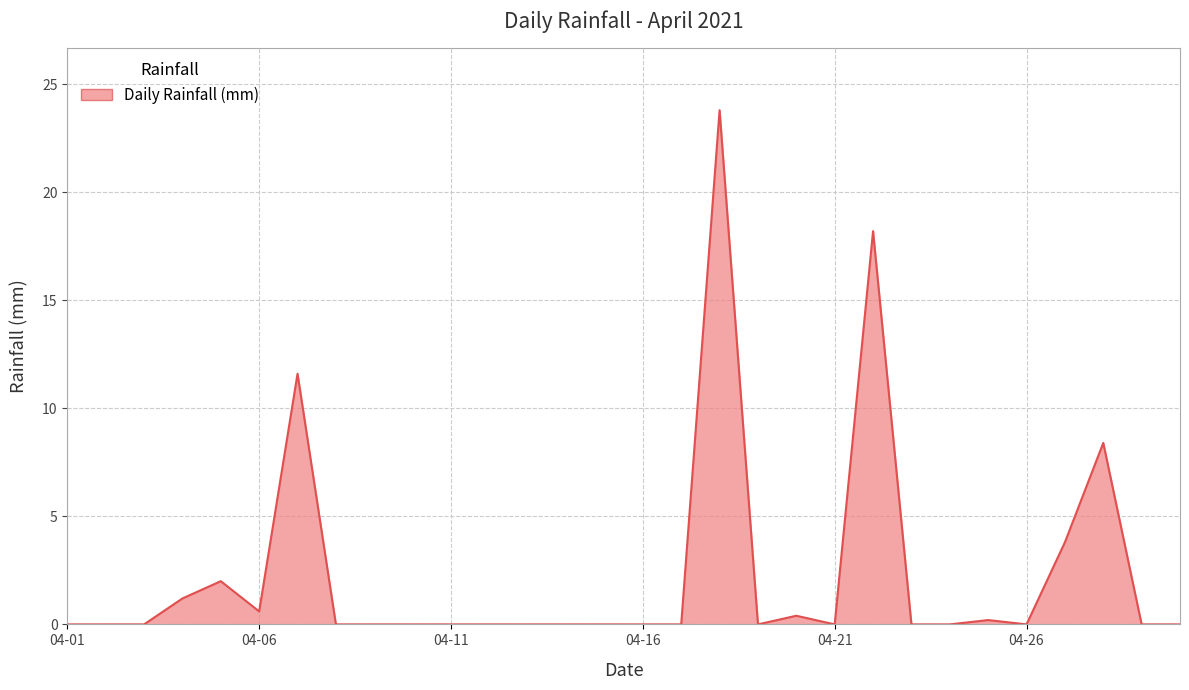

What is the greatest value displayed?

23.8